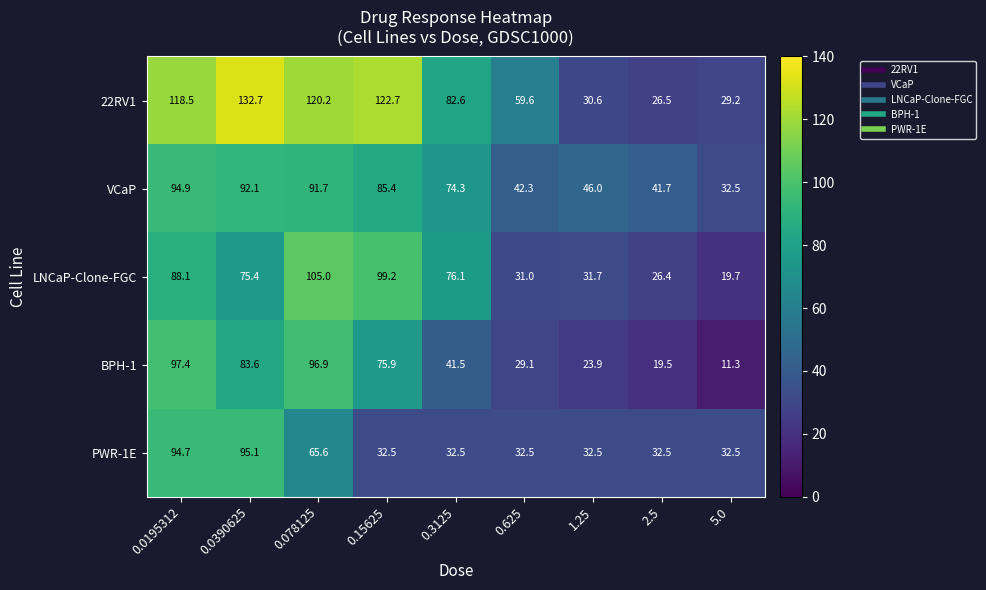

What is the difference between the PWR-1E values at 0.0390625 and 0.078125?

29.5